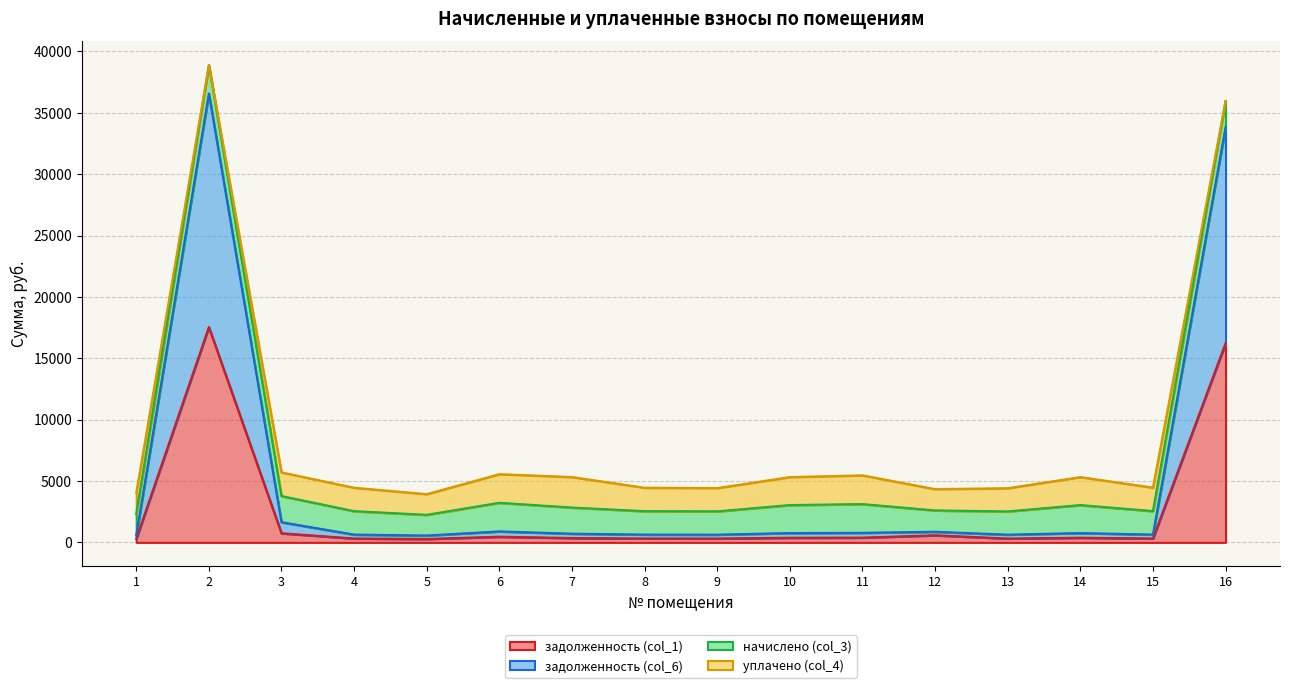

True or false: задолженность (col_6) and задолженность (col_1) cross at least once.

False